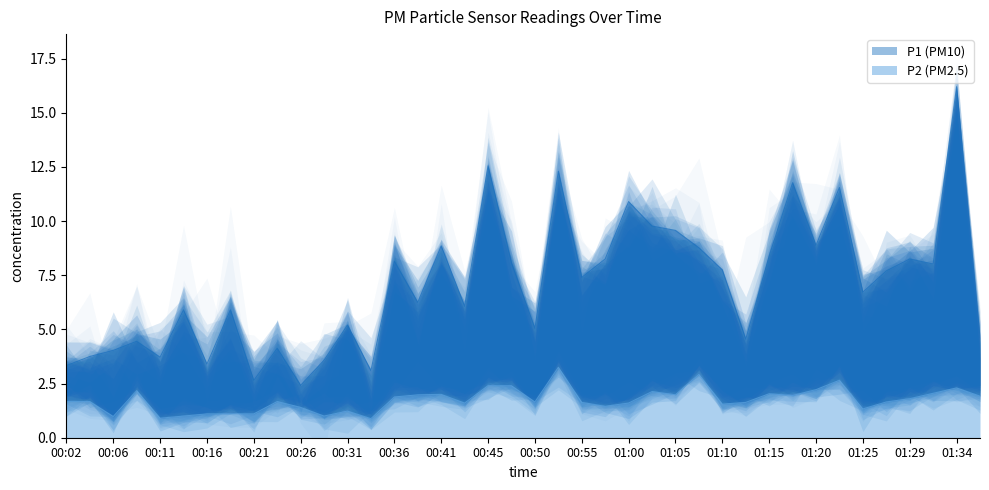

The P2 series shows 2.0 at 00:38. True or false?

True